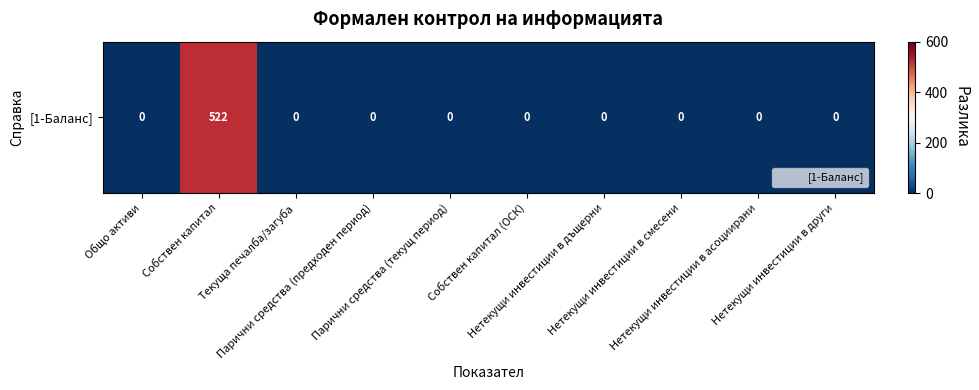

List the labels in order of value, smallest first.

Общо активи, Текуща печалба/загуба, Парични средства (предходен период), Парични средства (текущ период), Собствен капитал (ОСК), Нетекущи инвестиции в дъщерни, Нетекущи инвестиции в смесени, Нетекущи инвестиции в асоциирани, Нетекущи инвестиции в други, Собствен капитал